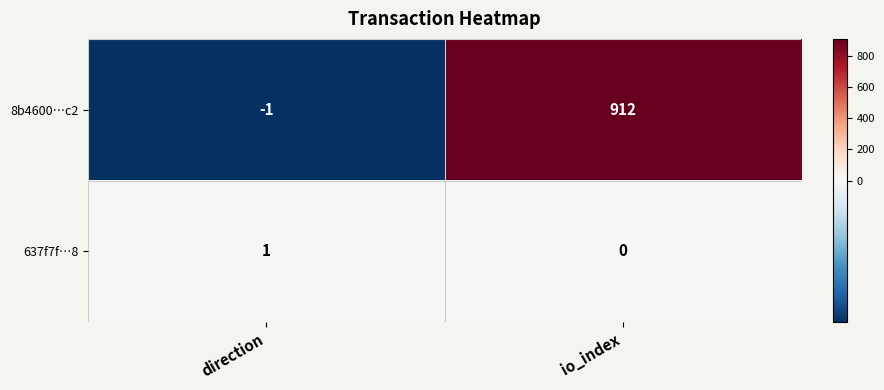

Reading right to left, extract all data points from this chart.

8b4600…c2: io_index=912	direction=-1
637f7f…8: io_index=0	direction=1